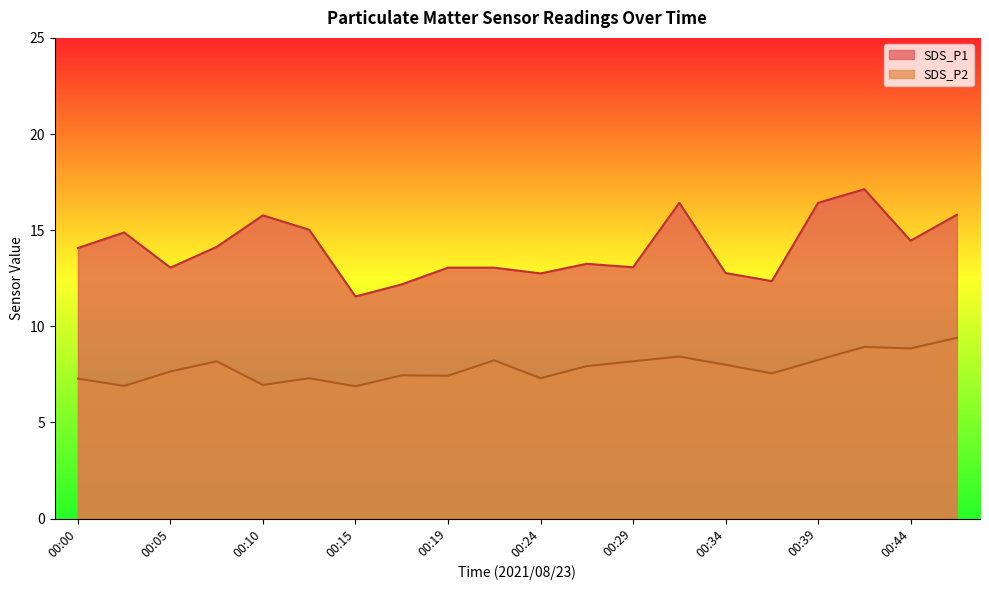

True or false: SDS_P1 and SDS_P2 intersect in this chart.

False